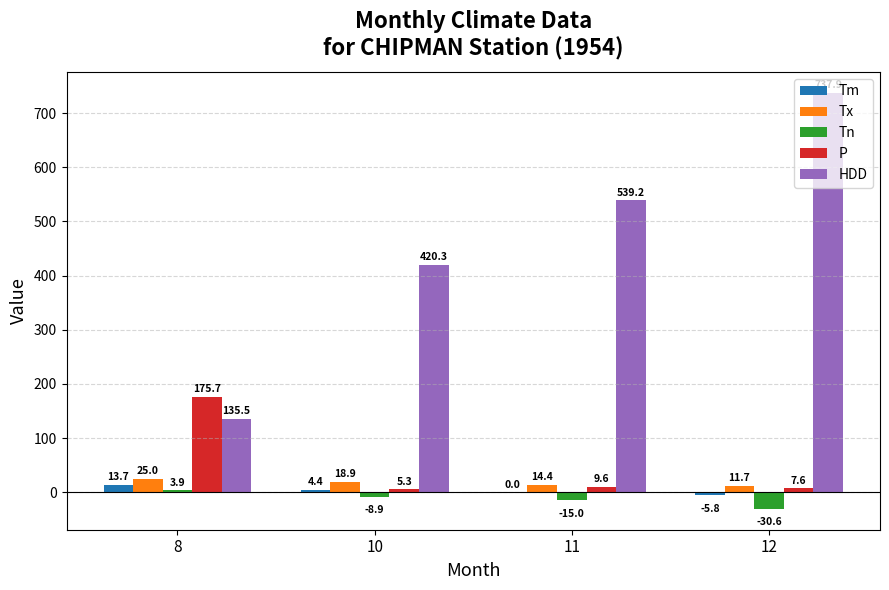

At which label does Tx first exceed 18?

8